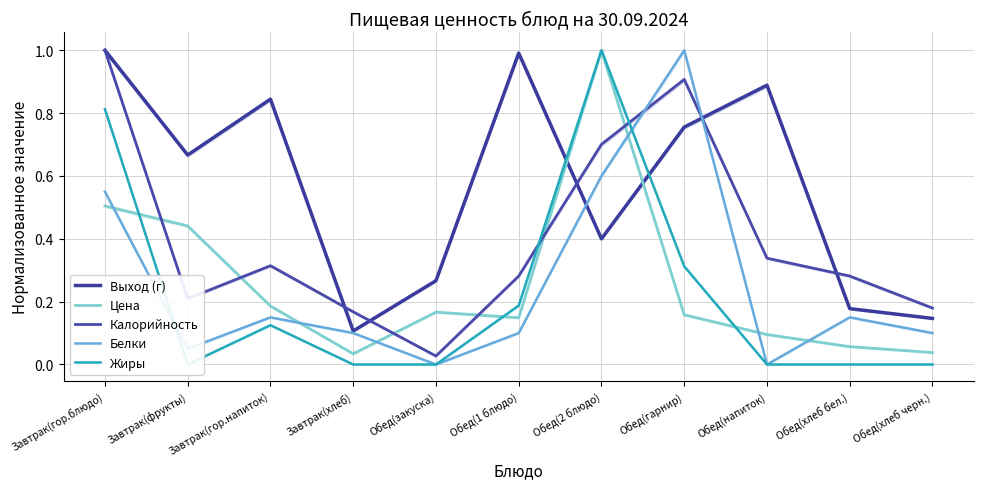

Reading right to left, extract all data points from this chart.

Выход (г): 0.1	0.2	0.9	0.8	0.4	1.0	0.3	0.1	0.8	0.7	1.0
Цена: 0.0	0.1	0.1	0.2	1.0	0.1	0.2	0.0	0.2	0.4	0.5
Калорийность: 0.2	0.3	0.3	0.9	0.7	0.3	0.0	0.2	0.3	0.2	1.0
Белки: 0.1	0.1	0.0	1.0	0.6	0.1	0.0	0.1	0.1	0.1	0.6
Жиры: 0.0	0.0	0.0	0.3	1.0	0.2	0.0	0.0	0.1	0.0	0.8